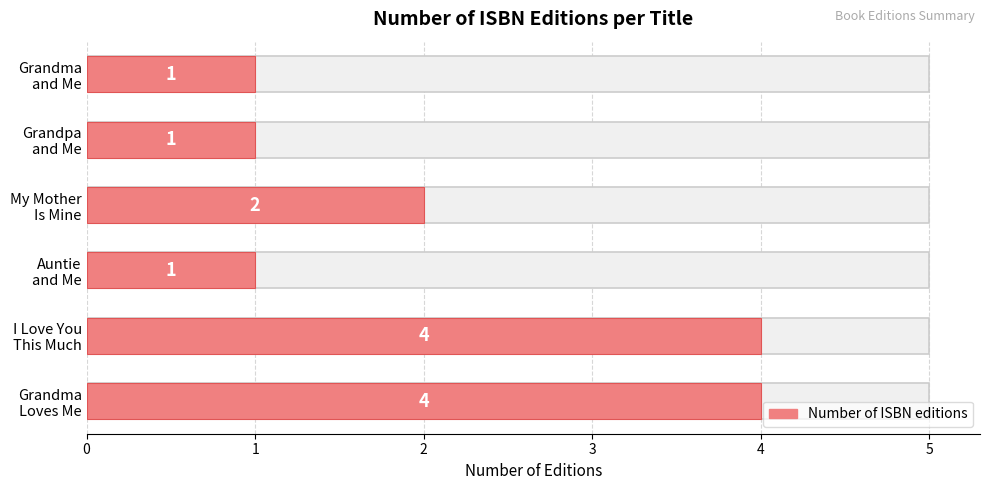

True or false: the data shows 1 at 5.

False